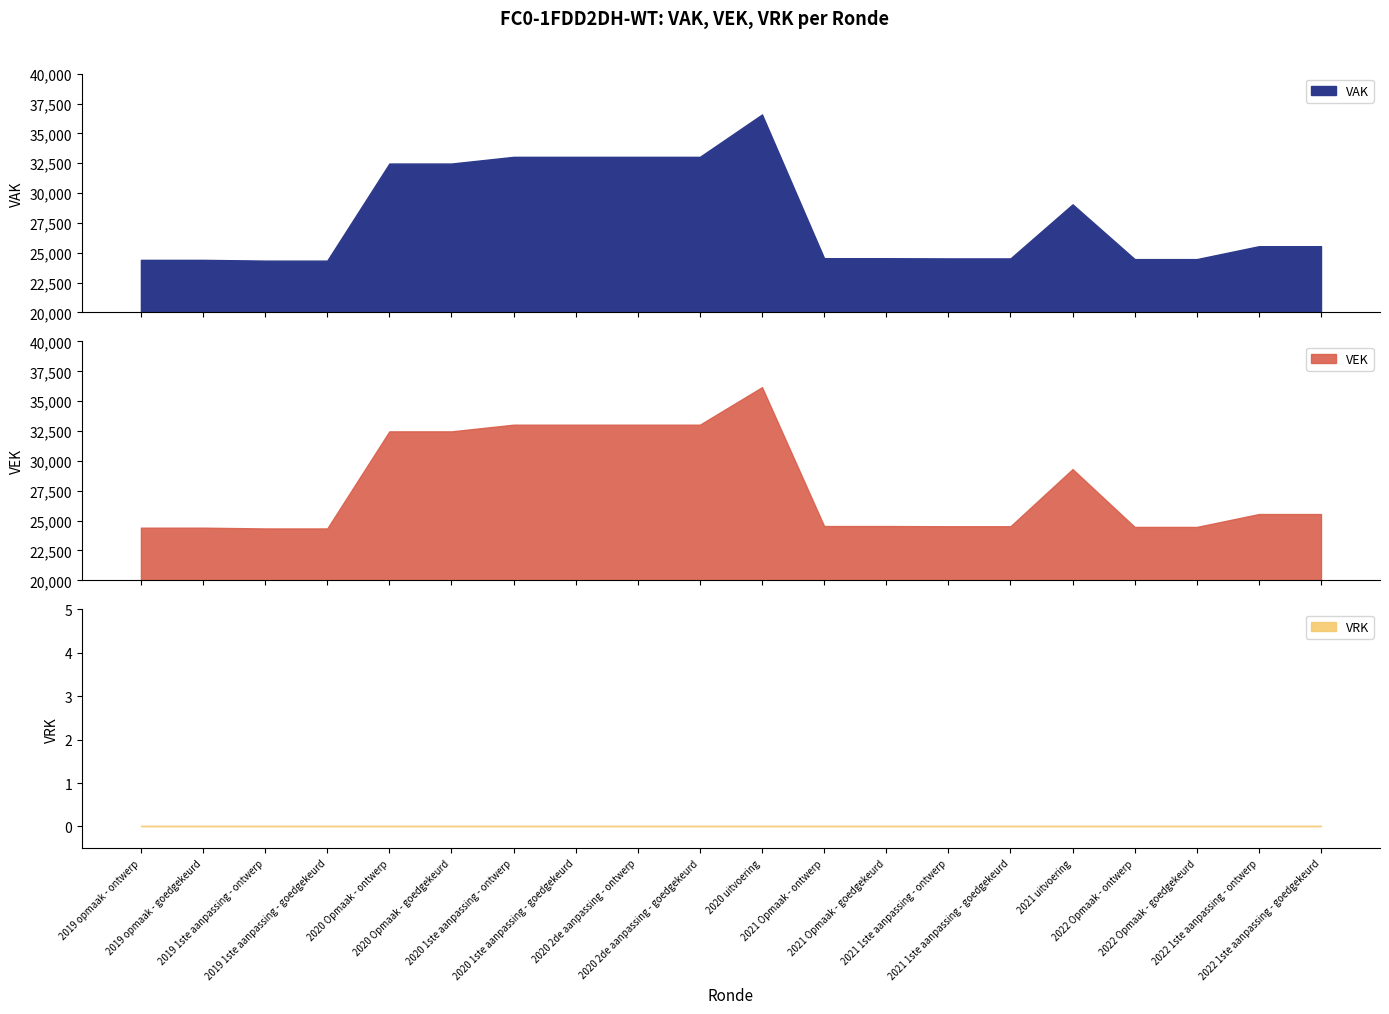

Is the value of VEK at 2020 1ste aanpassing - ontwerp greater than the value of VAK at 2022 Opmaak - goedgekeurd?

Yes